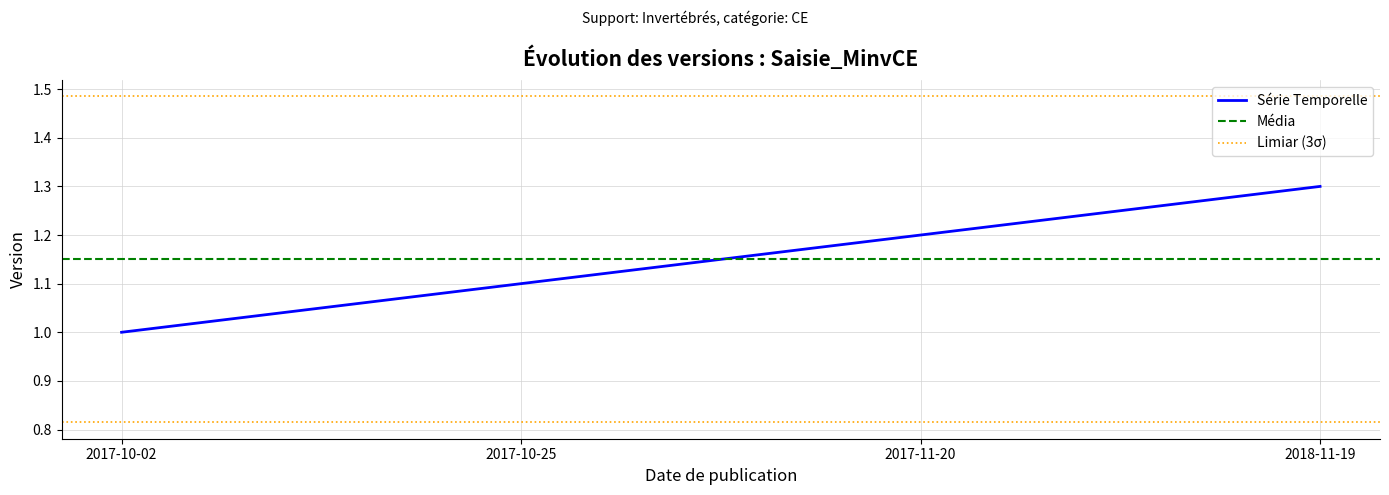

The chart shows a value of 1.2 at 2017-11-20. True or false?

True